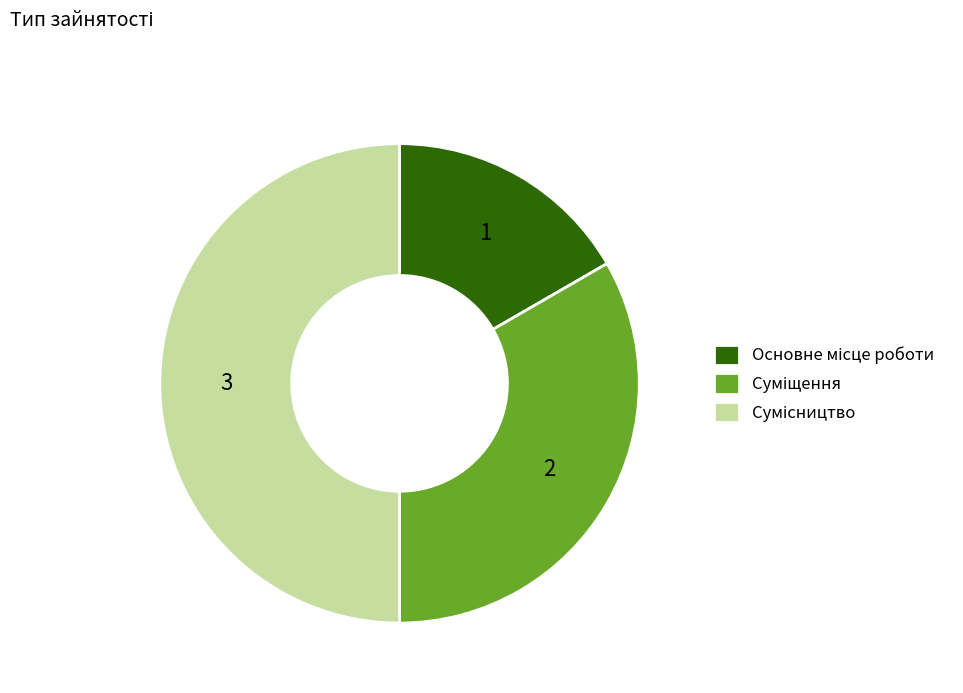

To the nearest percent, what is the combined percentage of Сумісництво and Основне місце роботи?

67%